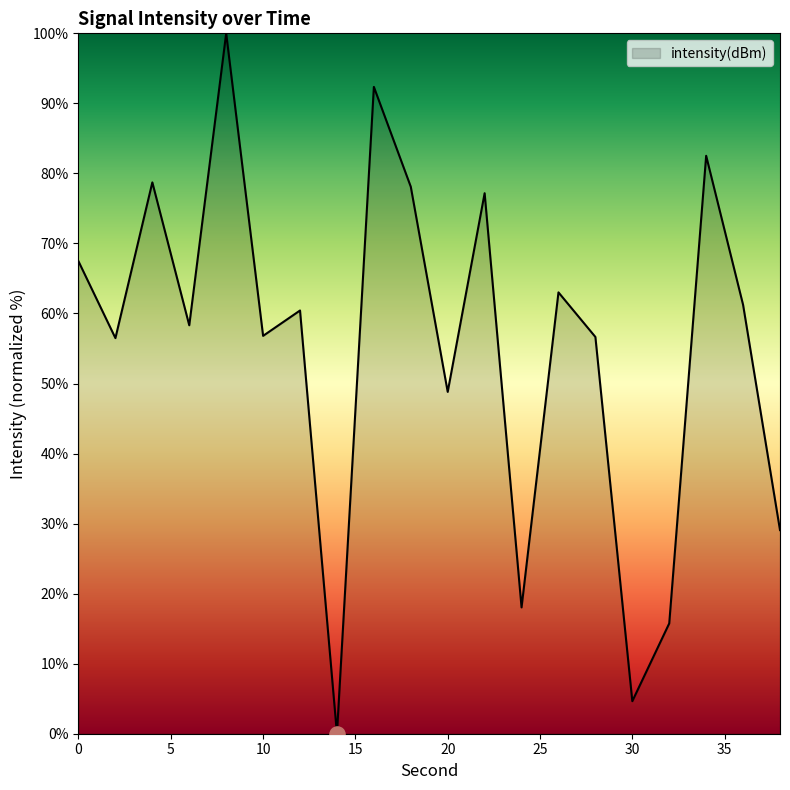

What is the difference between the maximum and minimum values?

100.0